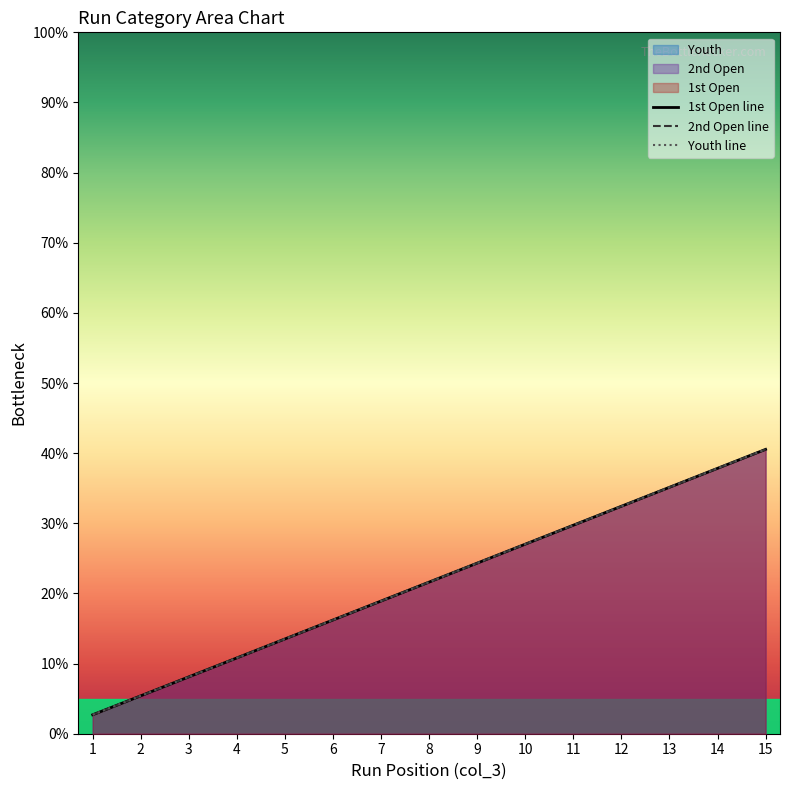

Which has a higher value, 14 or 3?

14